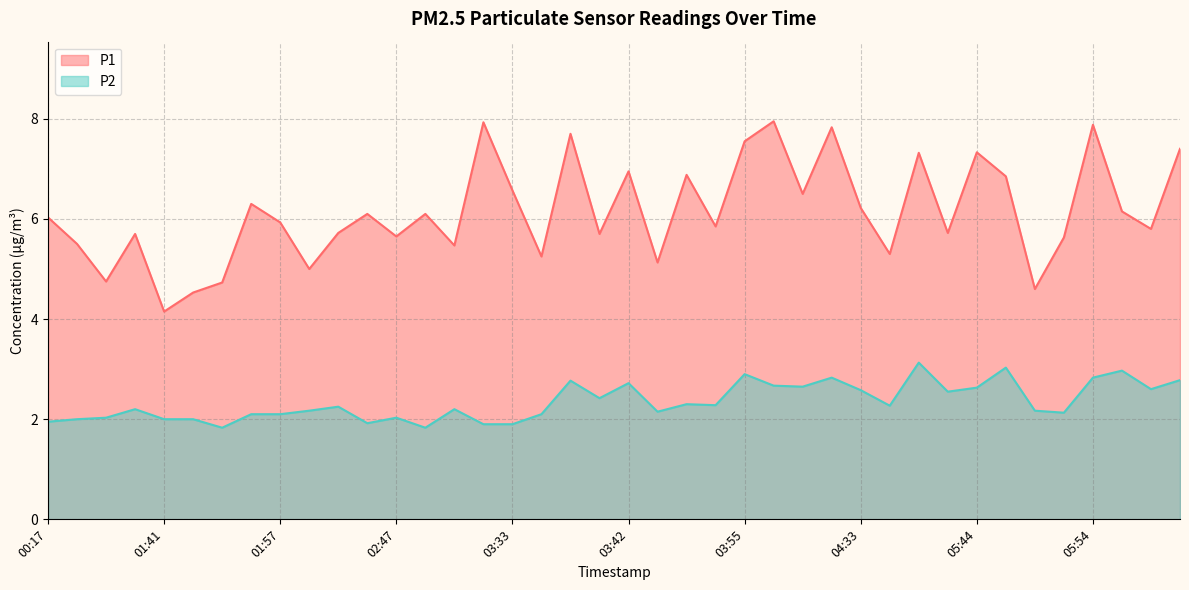

At how many categories does at least one series exceed 3?

40